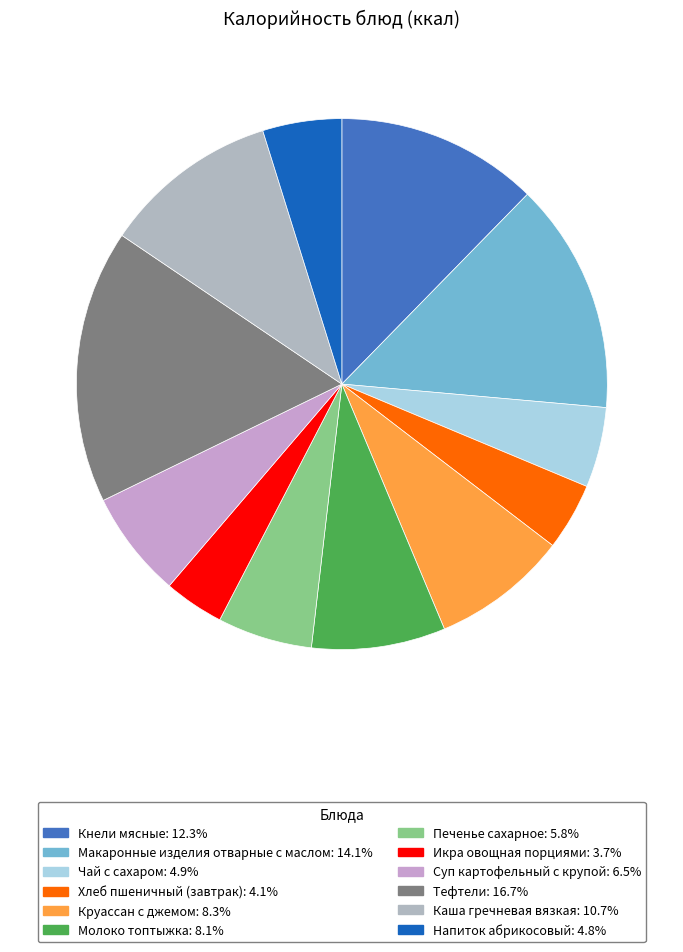

What percentage is the Печенье сахарное slice, to the nearest percent?

6%